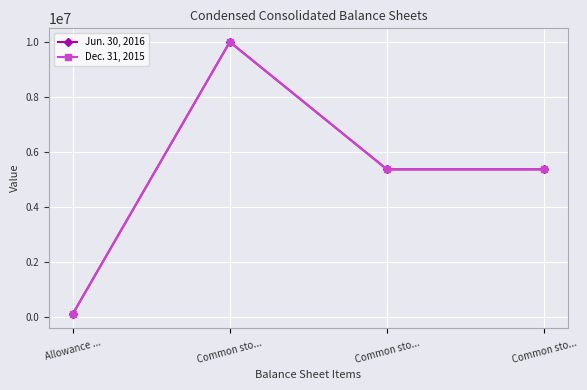

What is the label of the 1st point from the right?

Common sto...